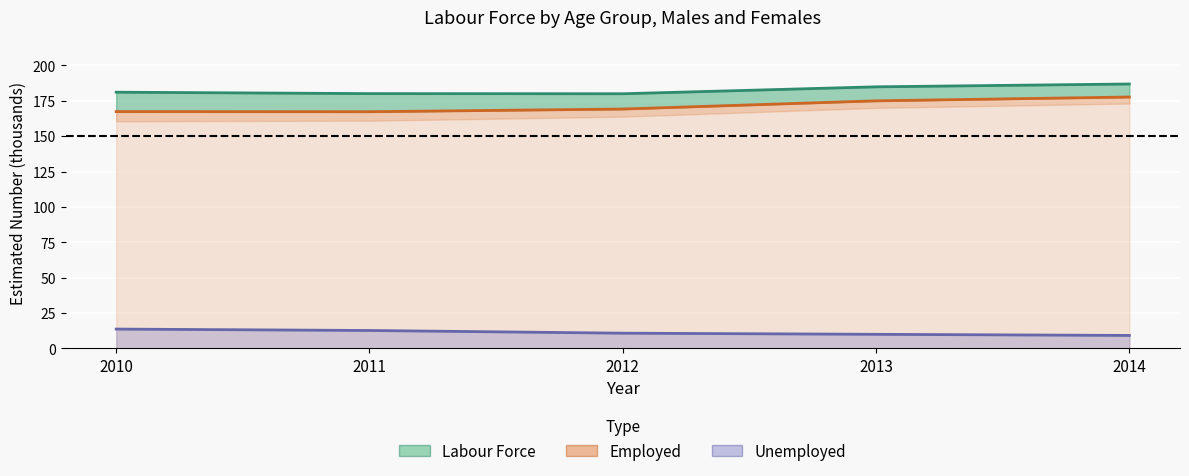

True or false: Unemployed (line) has more than 0 interior local peaks.

False